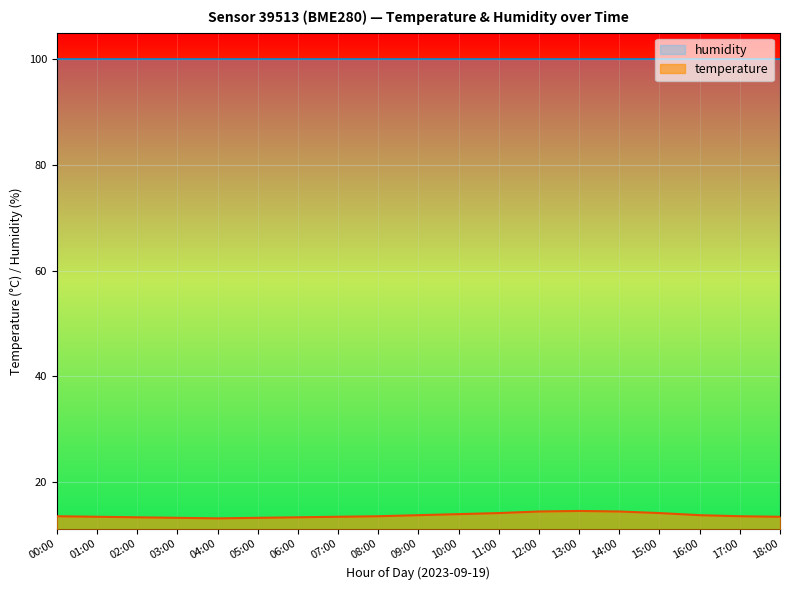

What is the difference between the second highest and second lowest values?

1.2